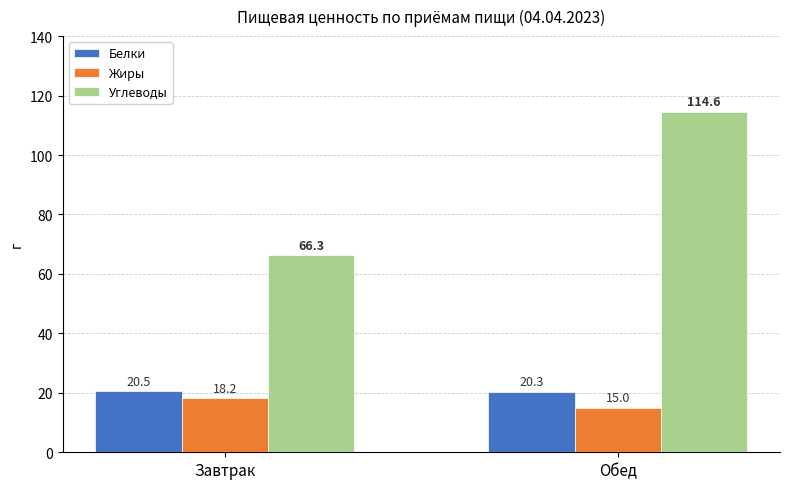

Reading left to right, list all the values displayed in this chart.

Белки: Завтрак=20.5	Обед=20.3
Жиры: Завтрак=18.2	Обед=15.0
Углеводы: Завтрак=66.3	Обед=114.6